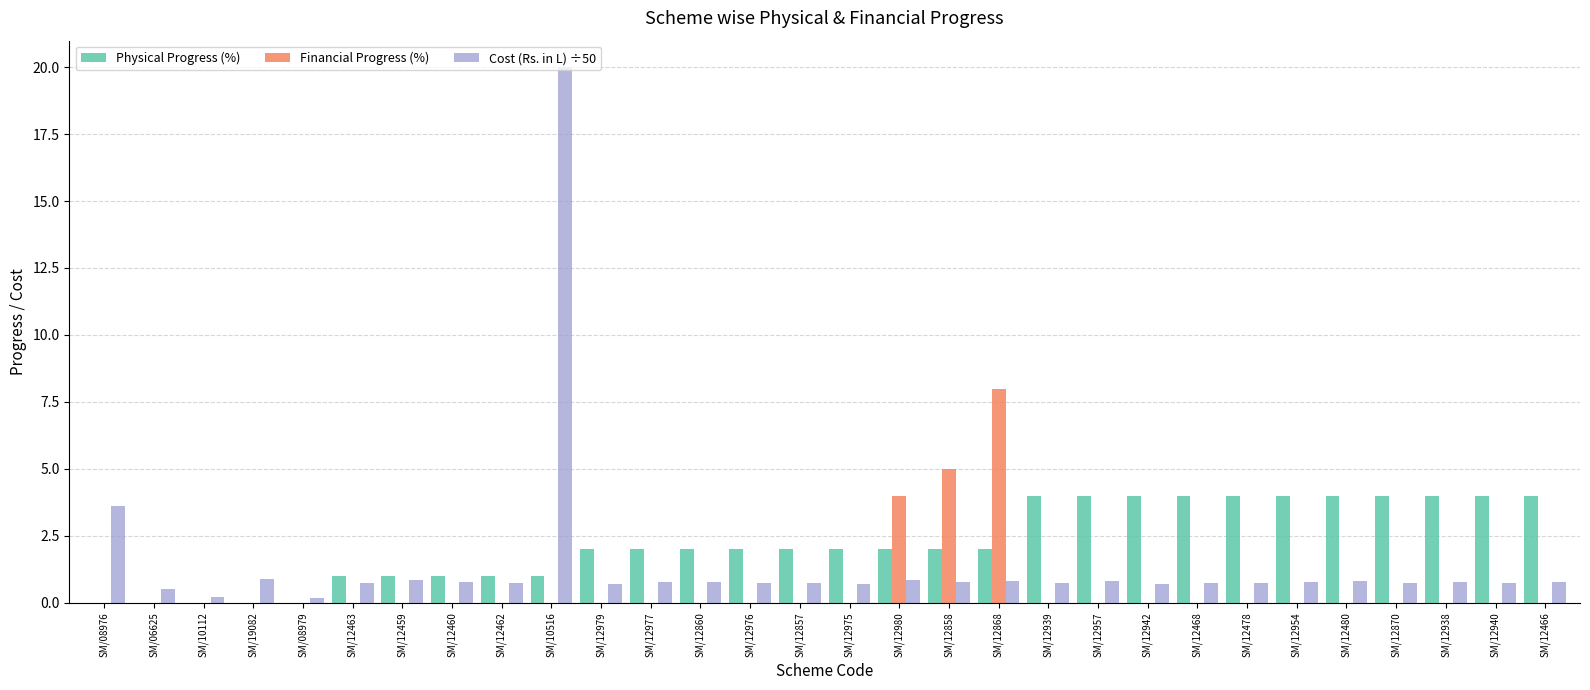

Between SM/08976 and SM/12940, which series saw the biggest shift?

Physical Progress (%)